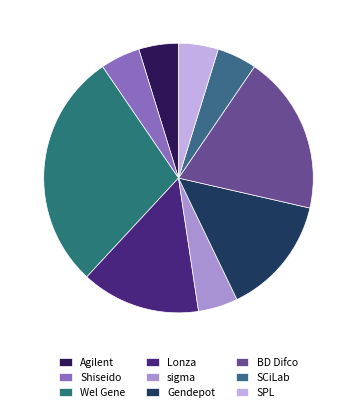

Which slice is the largest?

Wel Gene